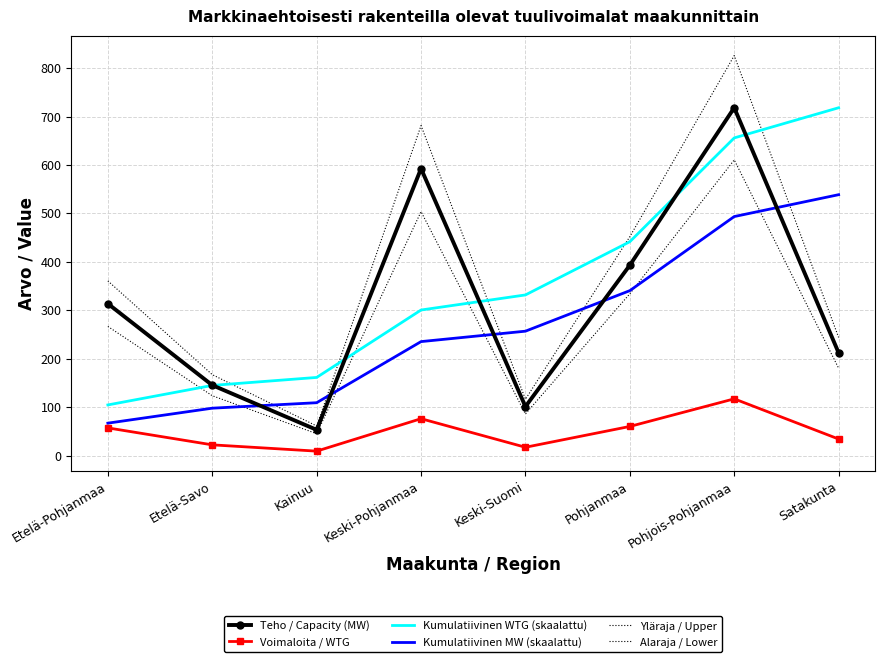

How many data points in Voimaloita / WTG are less than 57?

4